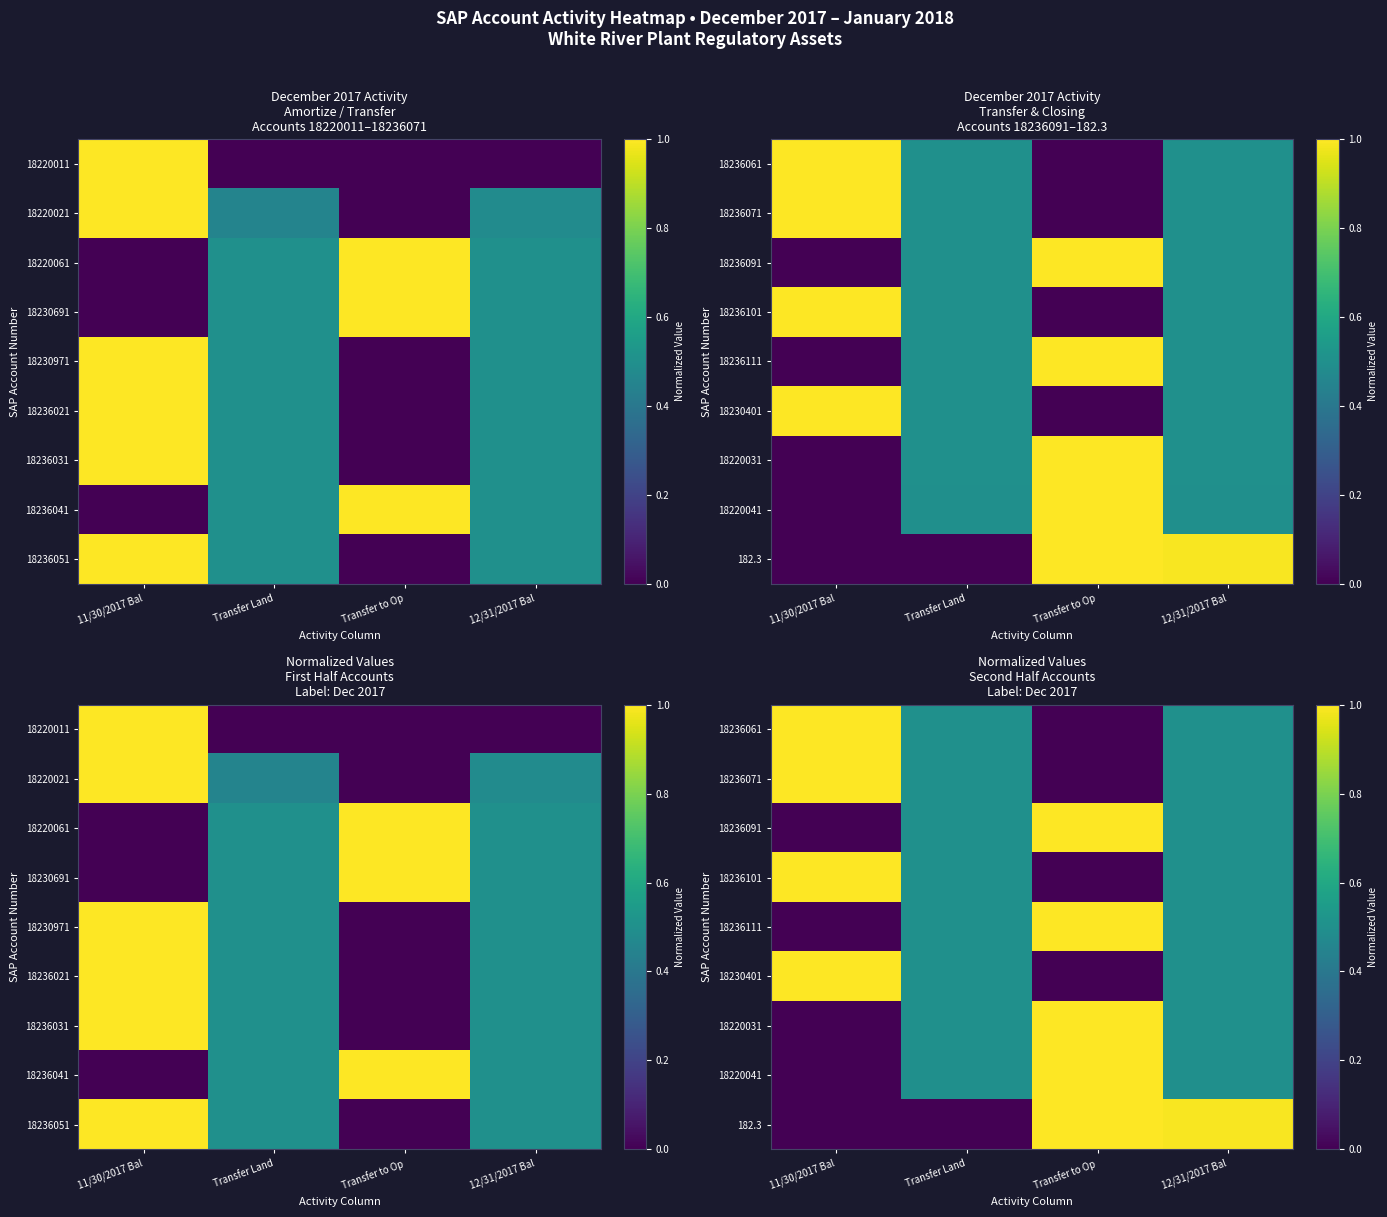

Between 11/30/2017 Bal and Transfer Land, which is larger?

11/30/2017 Bal